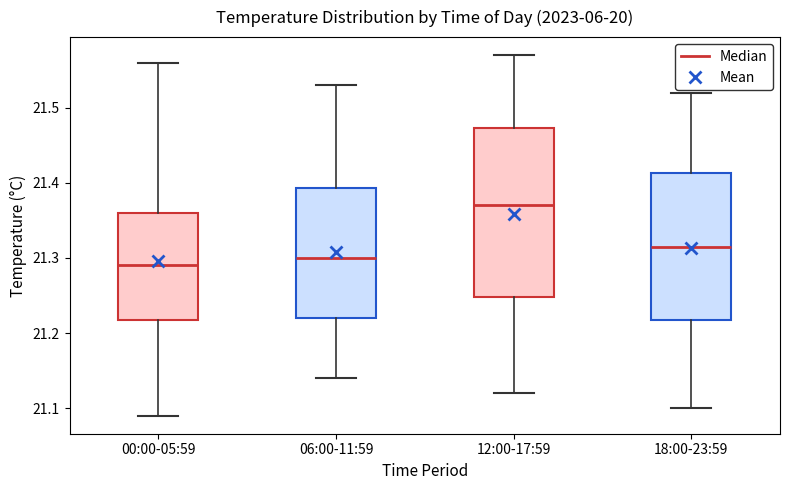

Comparing the boxes themselves (not the whiskers), which one is the tallest?

12:00-17:59